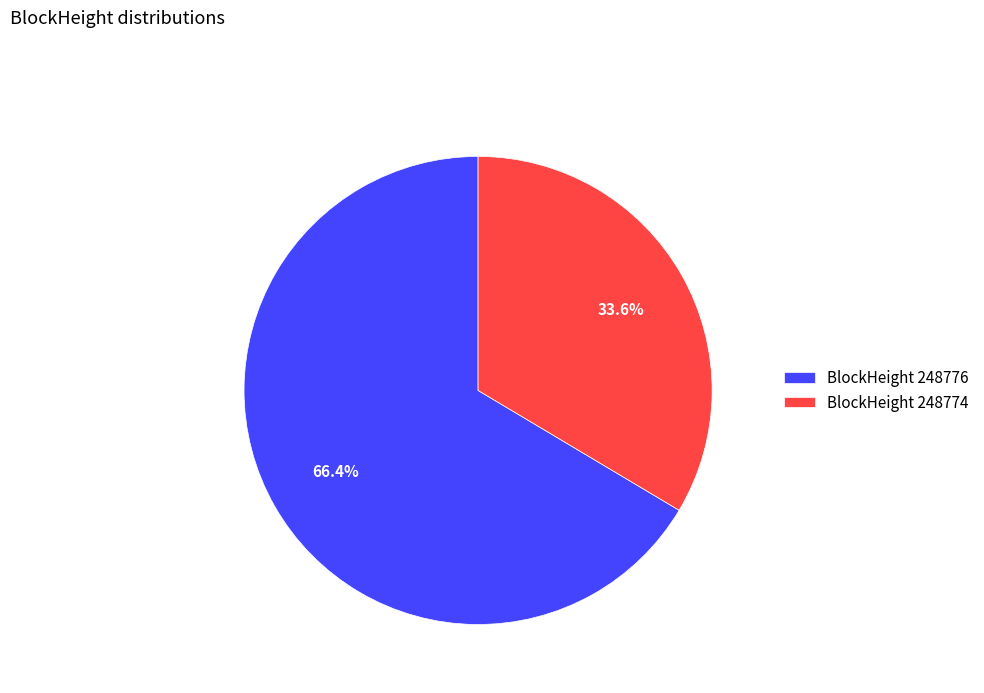

Combined, what portion of the pie is BlockHeight 248774 and BlockHeight 248776?

100.0%